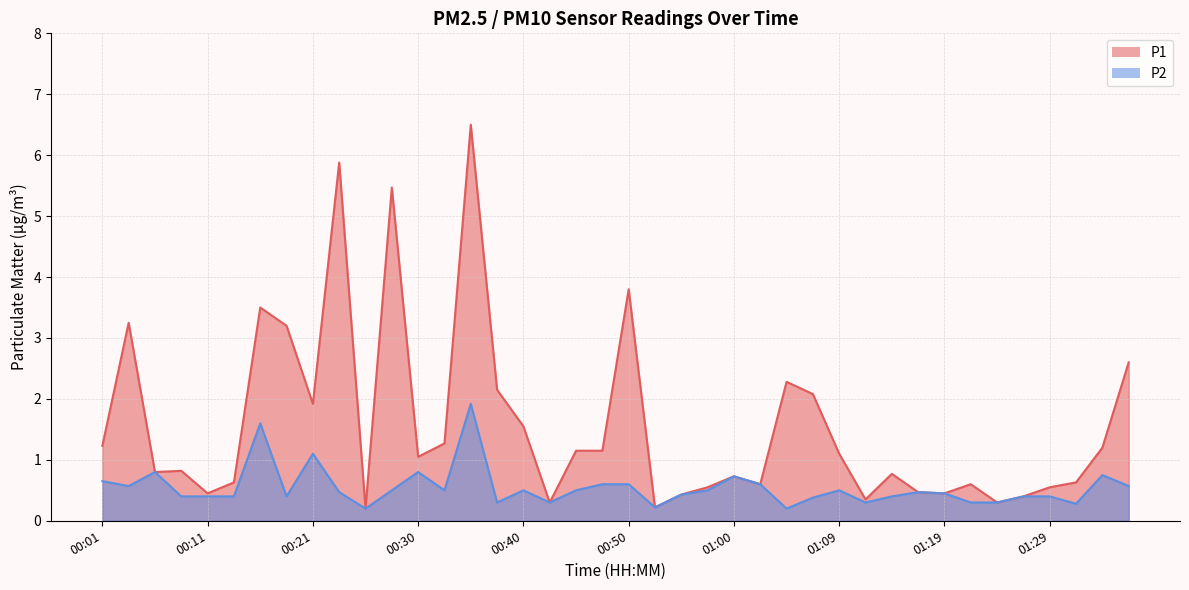

True or false: P1 and P2 intersect in this chart.

False